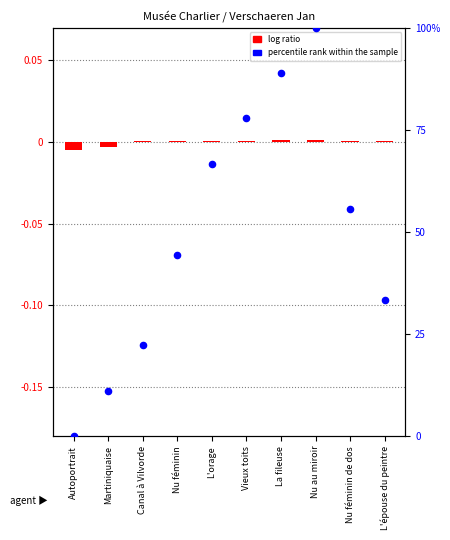

At which category is the sum across all series the highest?

Nu au miroir